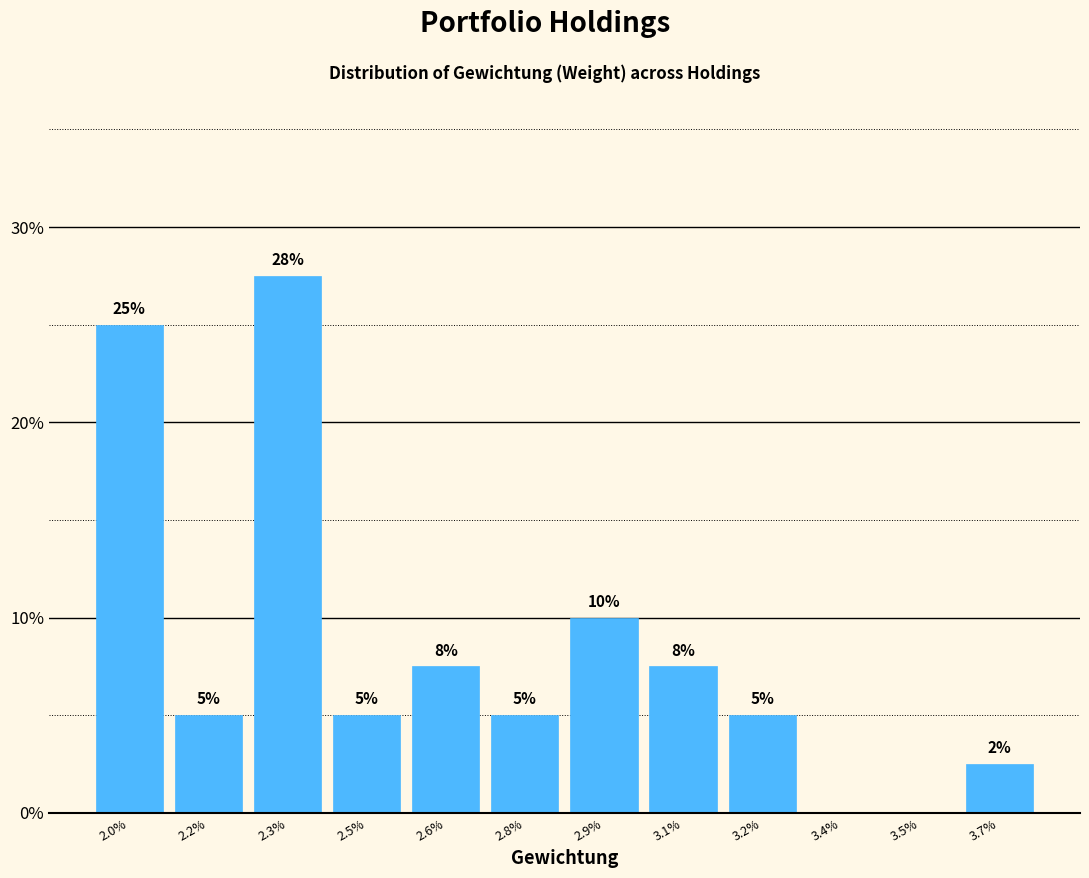

At which label does the data first exceed 5?

2.0%